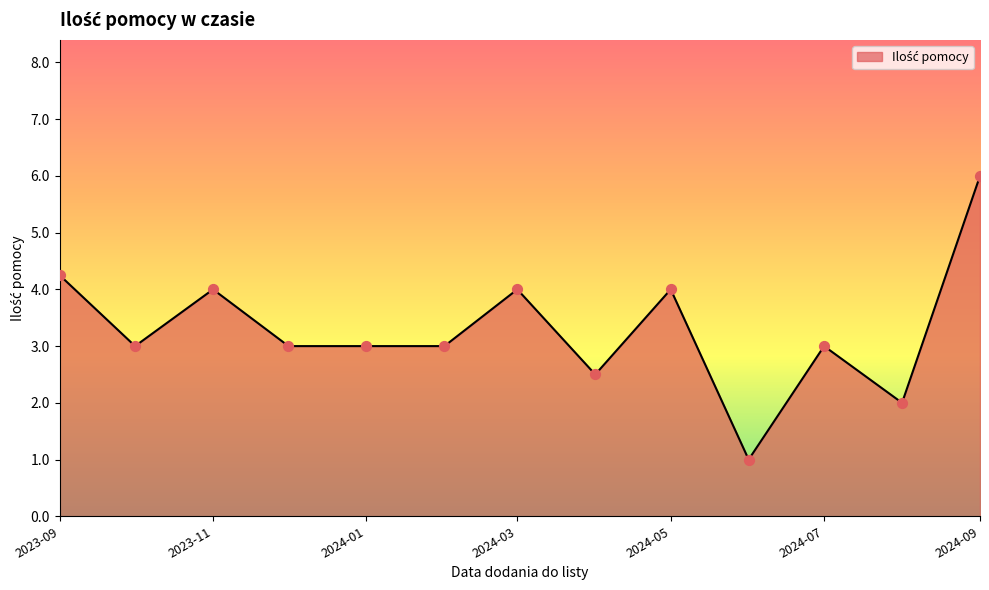

What is the greatest value displayed?

6.0